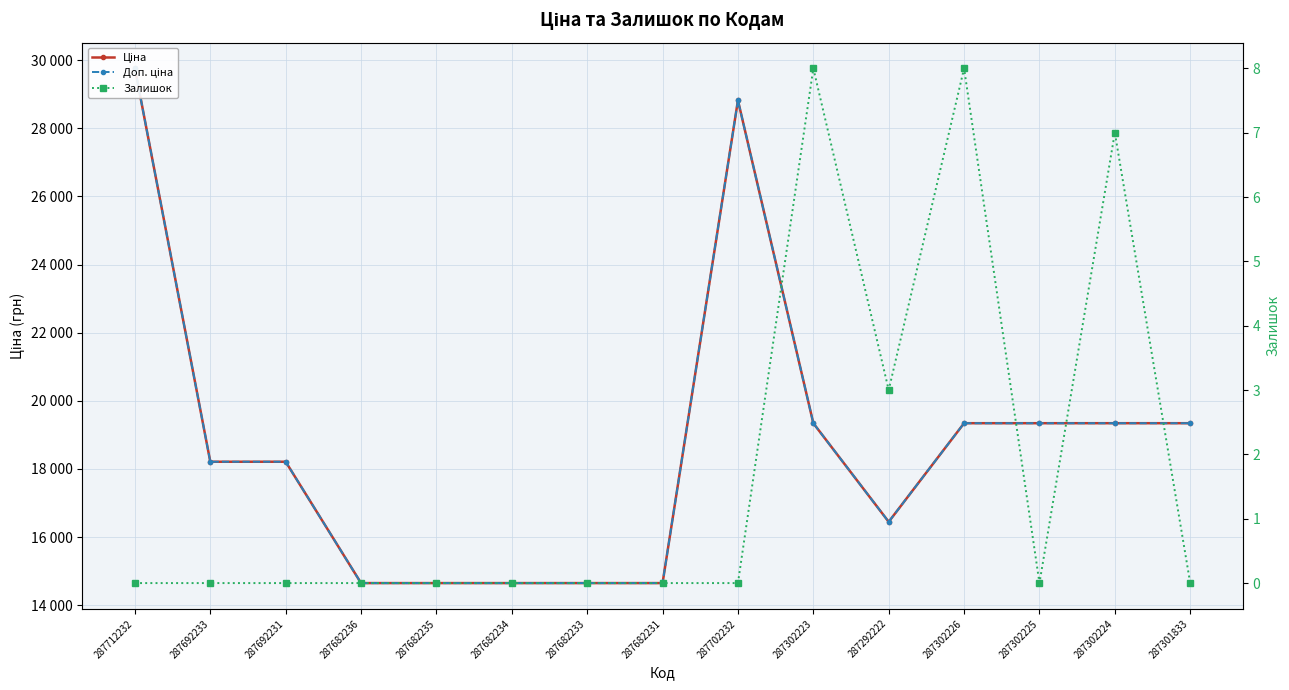

What is the spread (max minus min) of values at 287682236?

14649.6